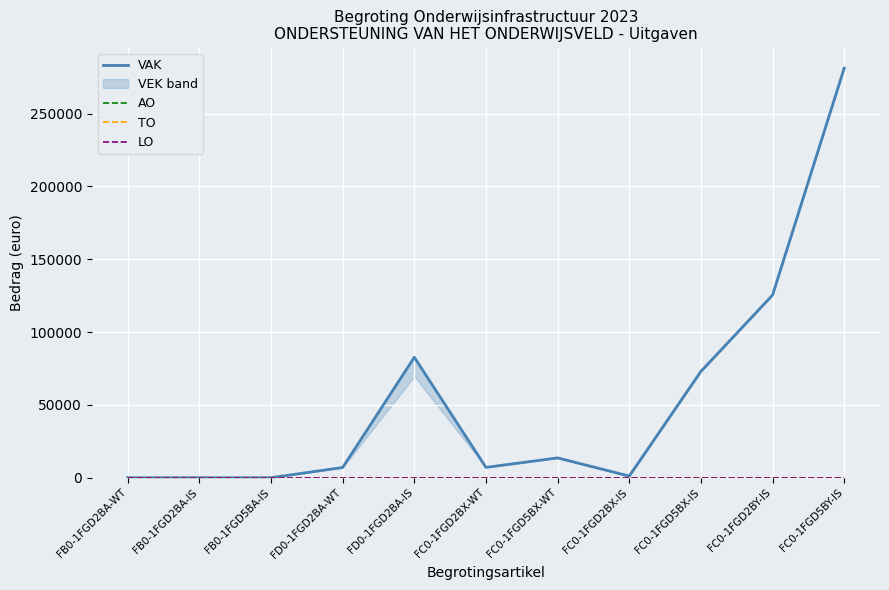

Reading left to right, extract all data points from this chart.

VAK: FB0-1FGD2BA-WT=0	FB0-1FGD2BA-IS=0	FB0-1FGD5BA-IS=0	FD0-1FGD2BA-WT=7018	FD0-1FGD2BA-IS=82704	FC0-1FGD2BX-WT=7087	FC0-1FGD5BX-WT=13607	FC0-1FGD2BX-IS=1149	FC0-1FGD5BX-IS=72974	FC0-1FGD2BY-IS=125409	FC0-1FGD5BY-IS=281191
AO: FB0-1FGD2BA-WT=0	FB0-1FGD2BA-IS=0	FB0-1FGD5BA-IS=0	FD0-1FGD2BA-WT=0	FD0-1FGD2BA-IS=0	FC0-1FGD2BX-WT=0	FC0-1FGD5BX-WT=0	FC0-1FGD2BX-IS=0	FC0-1FGD5BX-IS=0	FC0-1FGD2BY-IS=0	FC0-1FGD5BY-IS=0
TO: FB0-1FGD2BA-WT=0	FB0-1FGD2BA-IS=0	FB0-1FGD5BA-IS=0	FD0-1FGD2BA-WT=0	FD0-1FGD2BA-IS=0	FC0-1FGD2BX-WT=0	FC0-1FGD5BX-WT=0	FC0-1FGD2BX-IS=0	FC0-1FGD5BX-IS=0	FC0-1FGD2BY-IS=0	FC0-1FGD5BY-IS=0
LO: FB0-1FGD2BA-WT=0	FB0-1FGD2BA-IS=0	FB0-1FGD5BA-IS=0	FD0-1FGD2BA-WT=0	FD0-1FGD2BA-IS=0	FC0-1FGD2BX-WT=0	FC0-1FGD5BX-WT=0	FC0-1FGD2BX-IS=0	FC0-1FGD5BX-IS=0	FC0-1FGD2BY-IS=0	FC0-1FGD5BY-IS=0